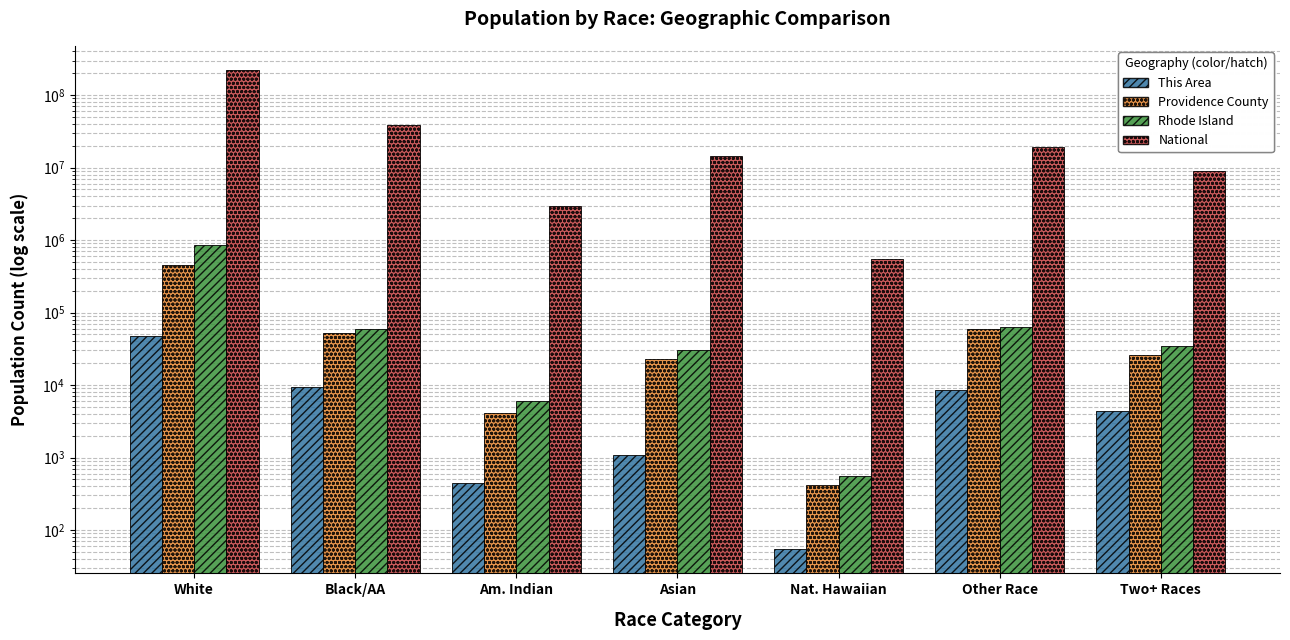

What are all the series names shown in the legend?

This Area, Providence County, Rhode Island, National